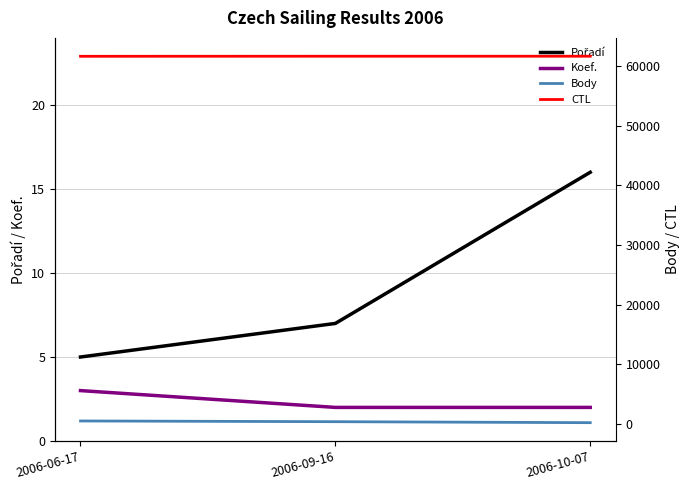

What is the label of the 1st point from the left?

2006-06-17